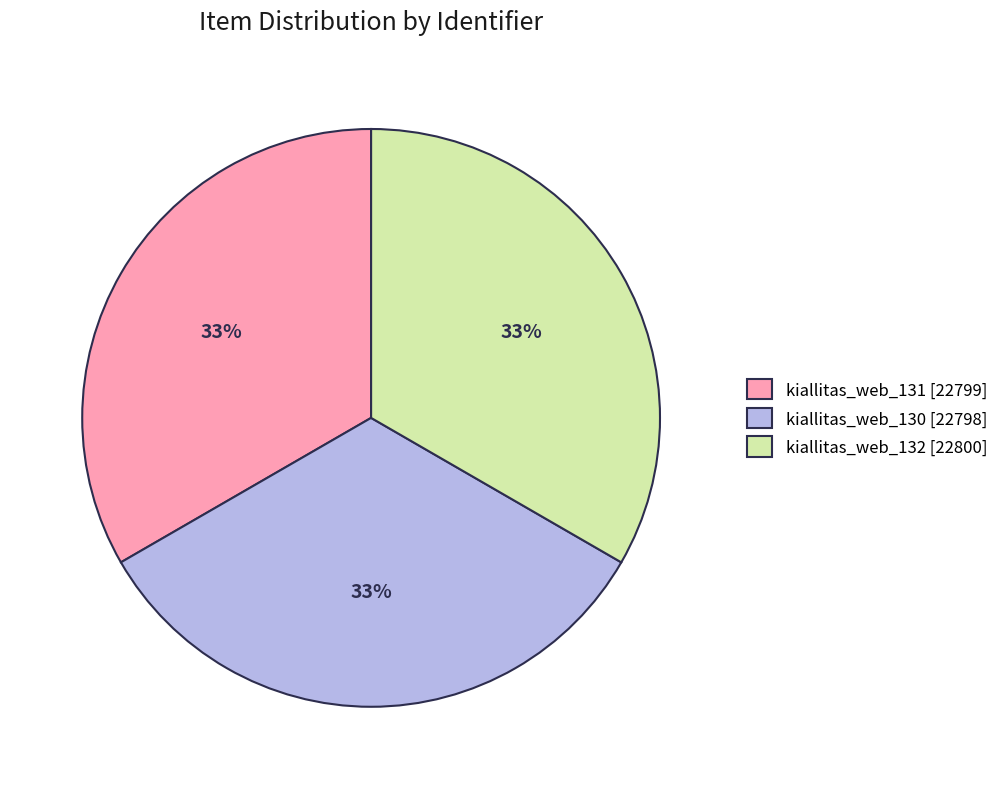

Approximately how many times larger is the value at kiallitas_web_130 [22798] compared to kiallitas_web_132 [22800]?

1.0